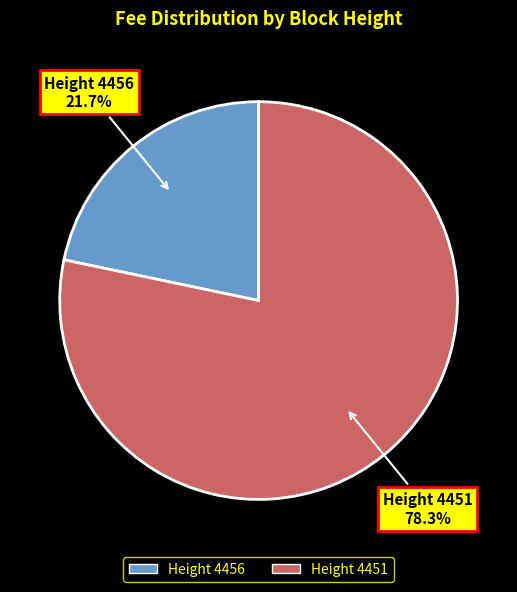

Is there any slice that represents more than half of the pie?

Yes